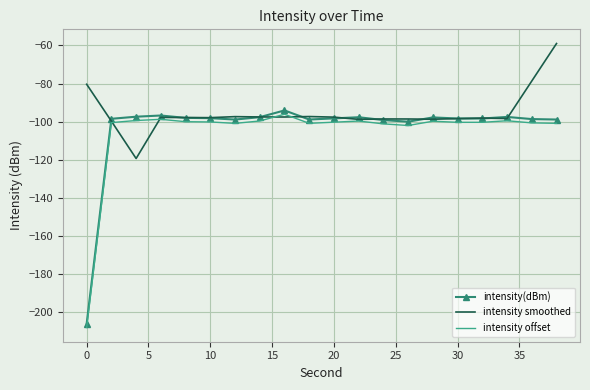

Which series has the largest total across all categories?

intensity smoothed